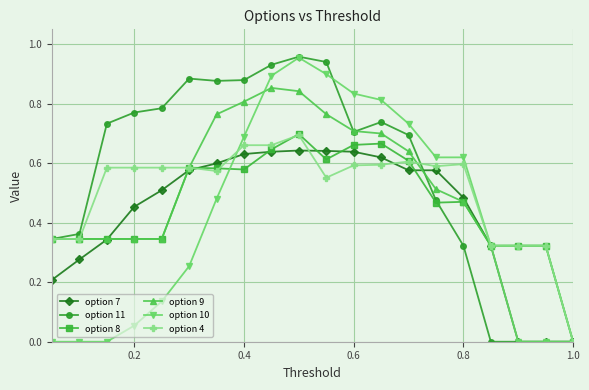

Which series has the largest total across all categories?

option 11